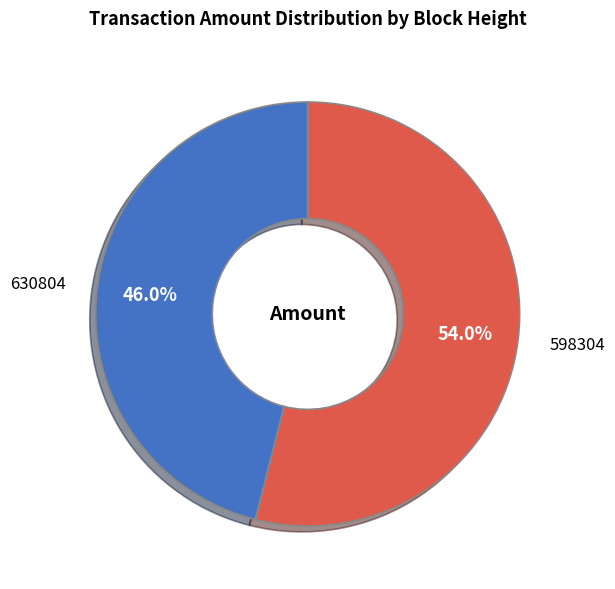

What is the largest slice in the pie chart?

598304